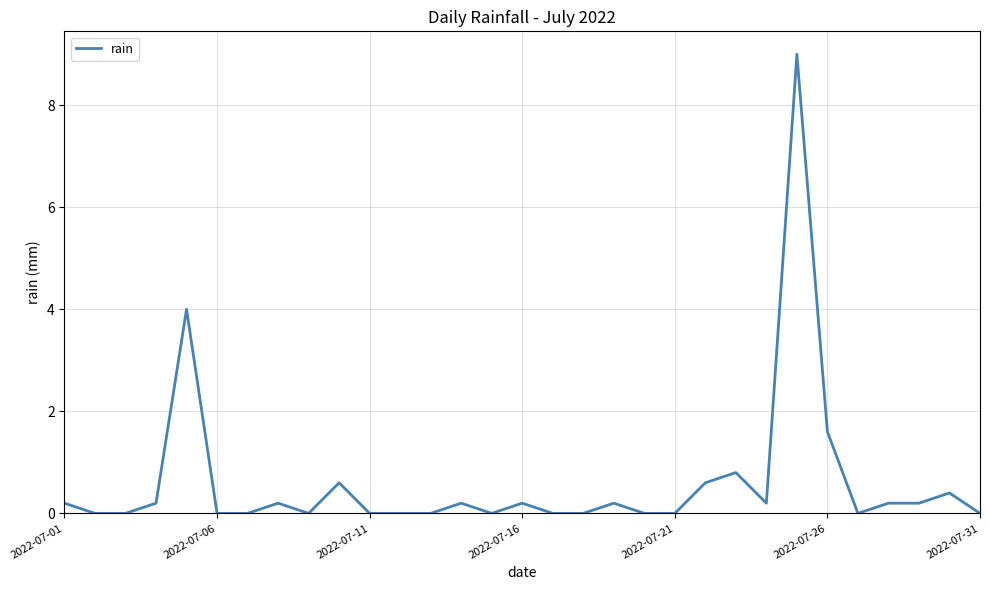

What is the maximum value shown in the chart?

9.0